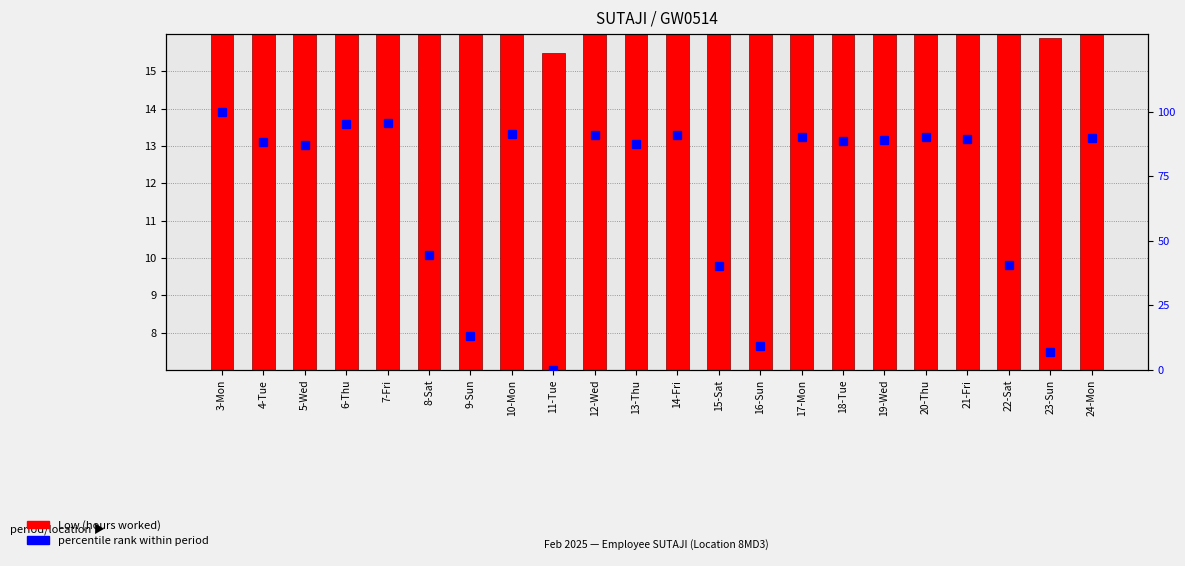

What is the greatest value displayed?

100.0